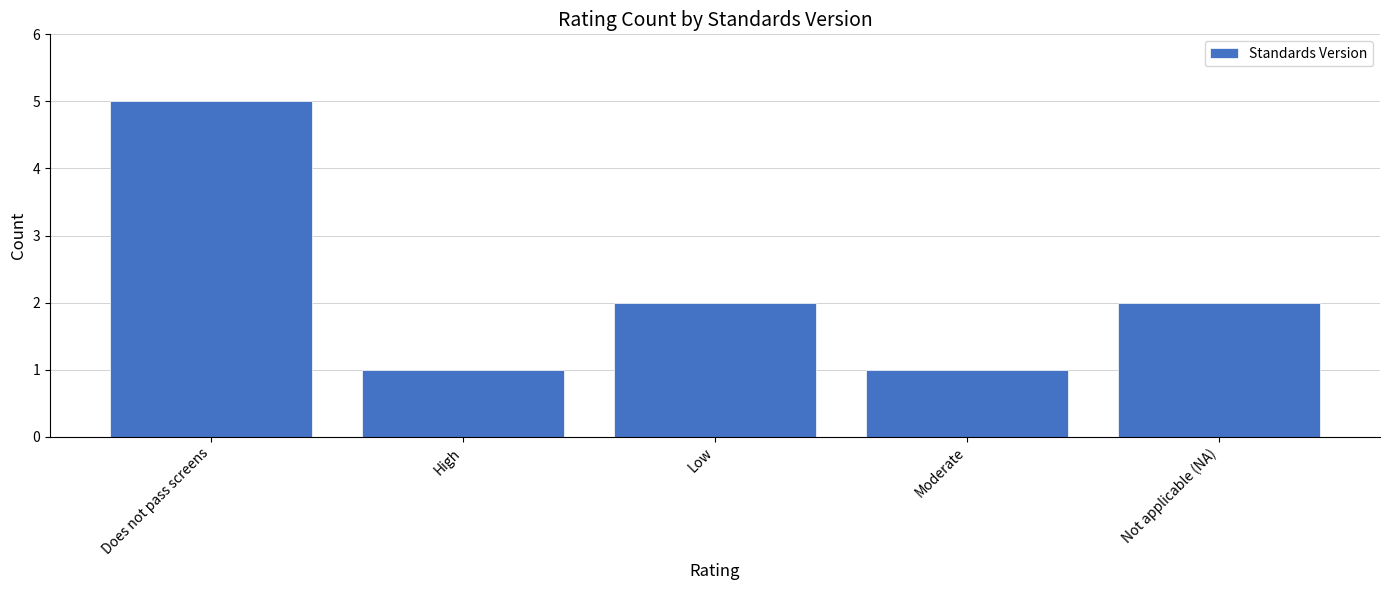

What is the label of the 1st bar from the right?

Not applicable (NA)